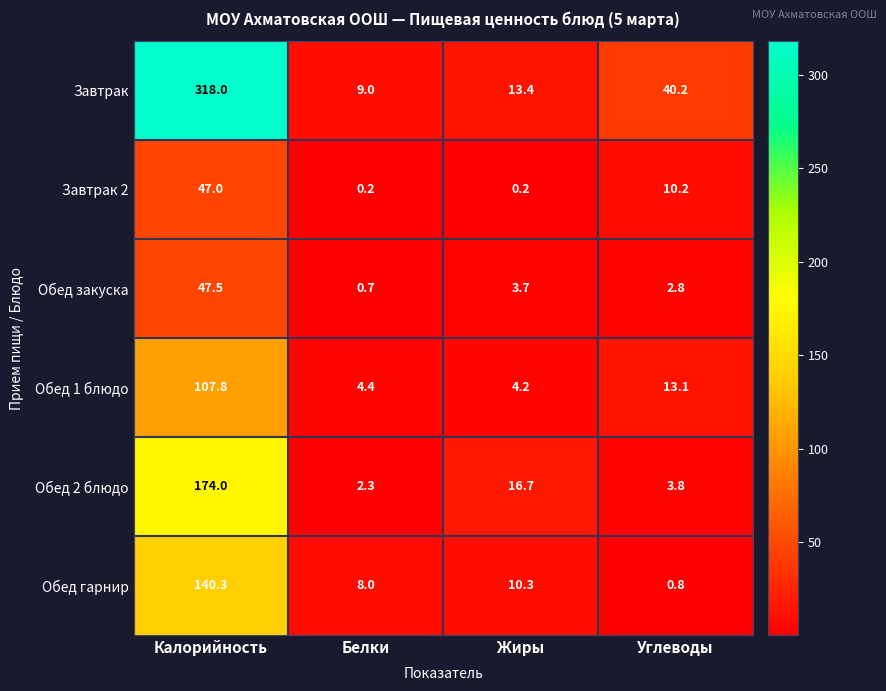

How many distinct data groups are displayed?

6